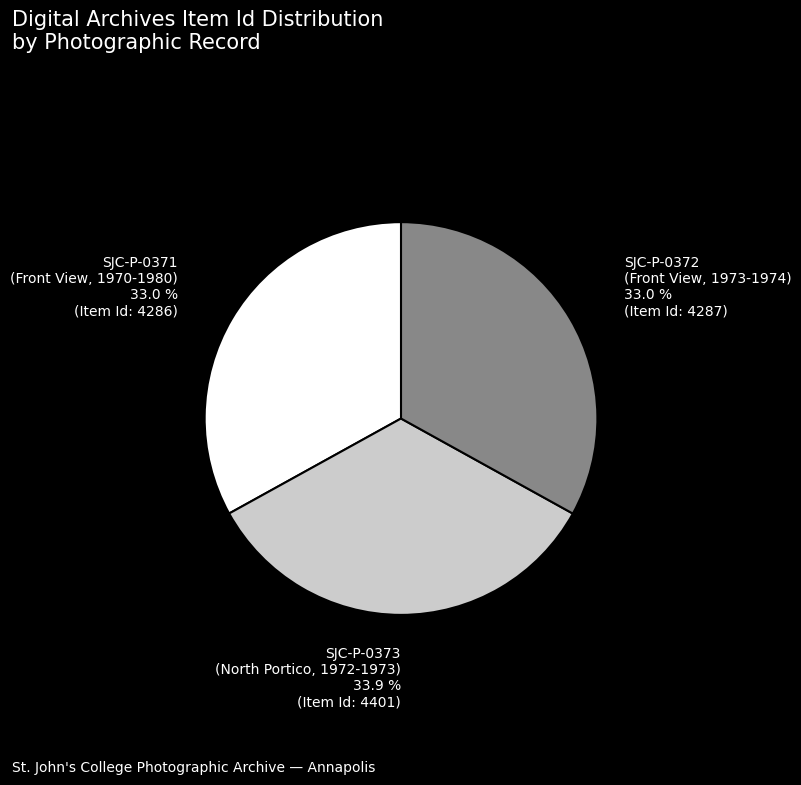

Is there any slice that represents more than half of the pie?

No